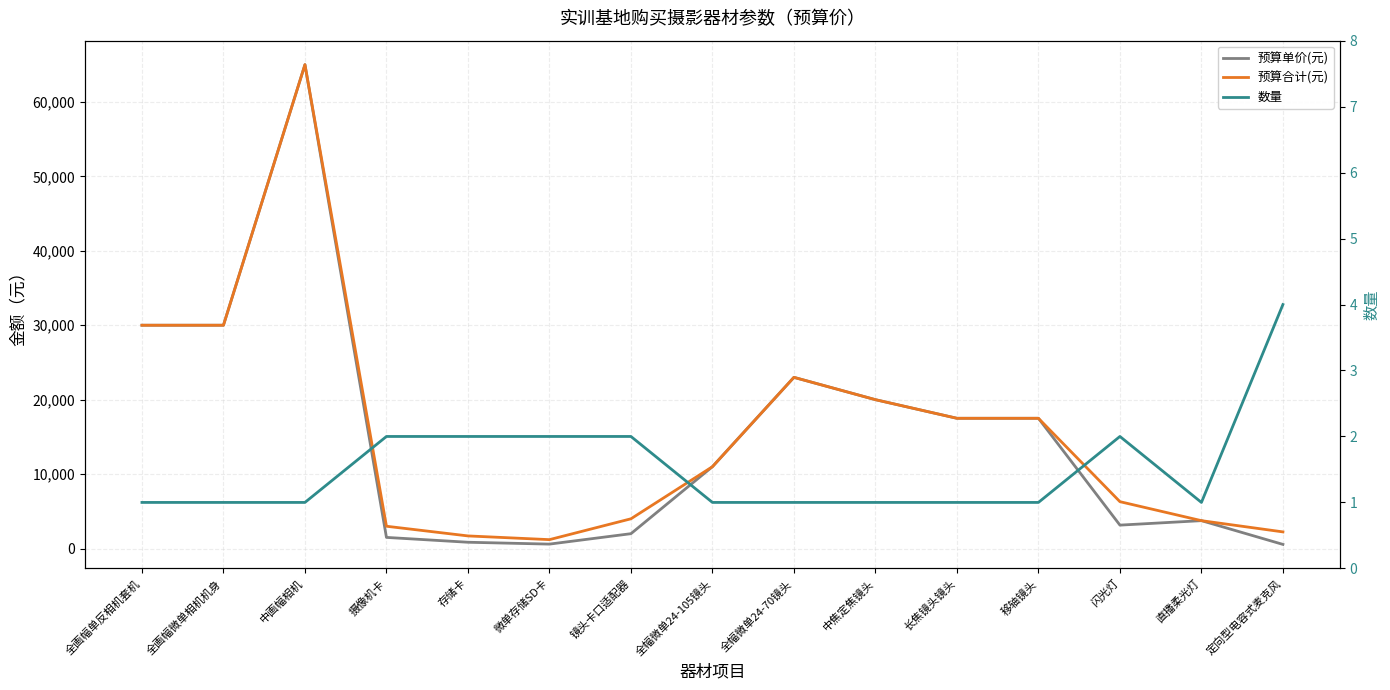

Reading left to right, what are all the values shown in this chart?

预算单价(元): 30000	30000	65000	1500	850	600	2000	11000	23000	20000	17500	17500	3150	3750	560
预算合计(元): 30000	30000	65000	3000	1700	1200	4000	11000	23000	20000	17500	17500	6300	3750	2240
数量: 1	1	1	2	2	2	2	1	1	1	1	1	2	1	4